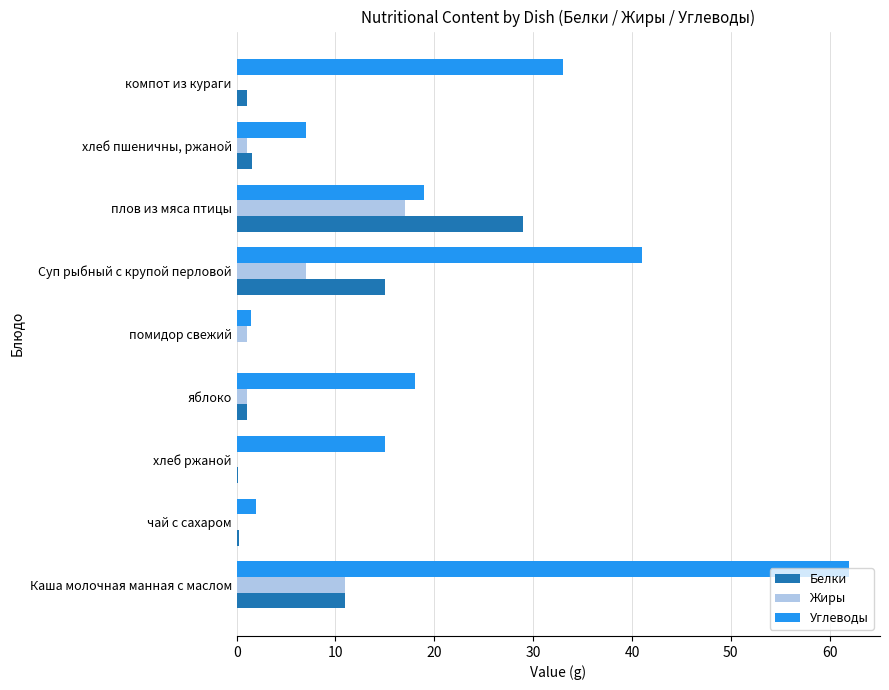

At which category is the sum across all series the highest?

Каша молочная манная с маслом